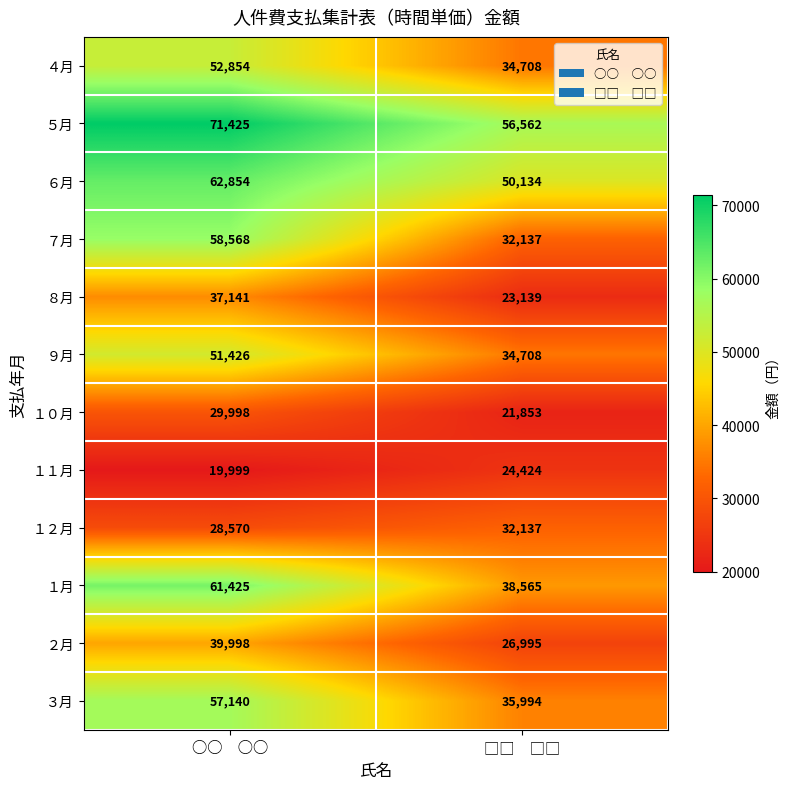

True or false: ８月 has a value of 56163 at ○○　○○.

False